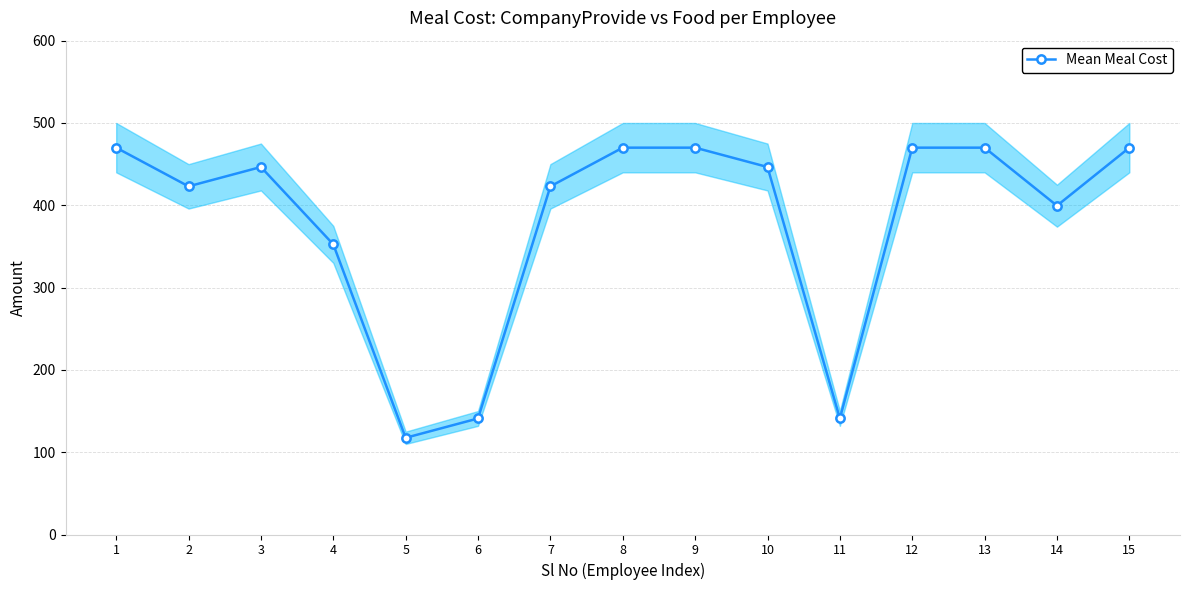

Reading right to left, what are all the values shown in this chart?

15=470.0	14=399.5	13=470.0	12=470.0	11=141.0	10=446.5	9=470.0	8=470.0	7=423.0	6=141.0	5=117.5	4=352.5	3=446.5	2=423.0	1=470.0